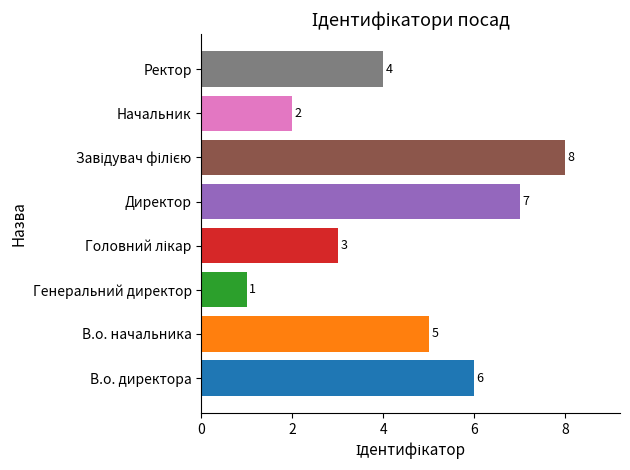

Which category has the lowest value across all series?

Генеральний директор